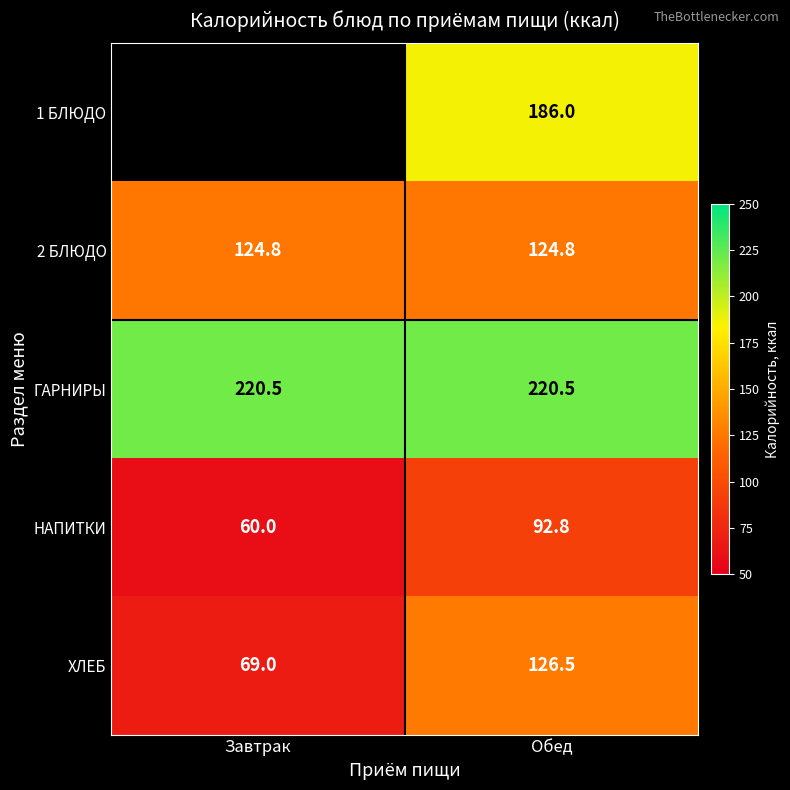

Is it true that ХЛЕБ equals 69.0 at Завтрак?

True